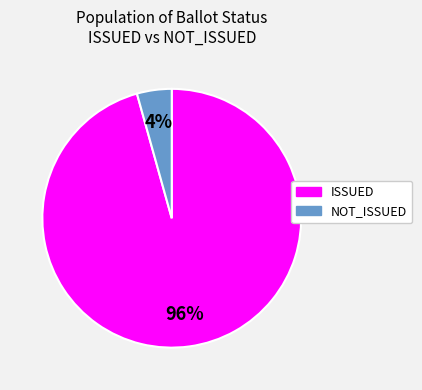

Which has a higher value, ISSUED or NOT_ISSUED?

ISSUED